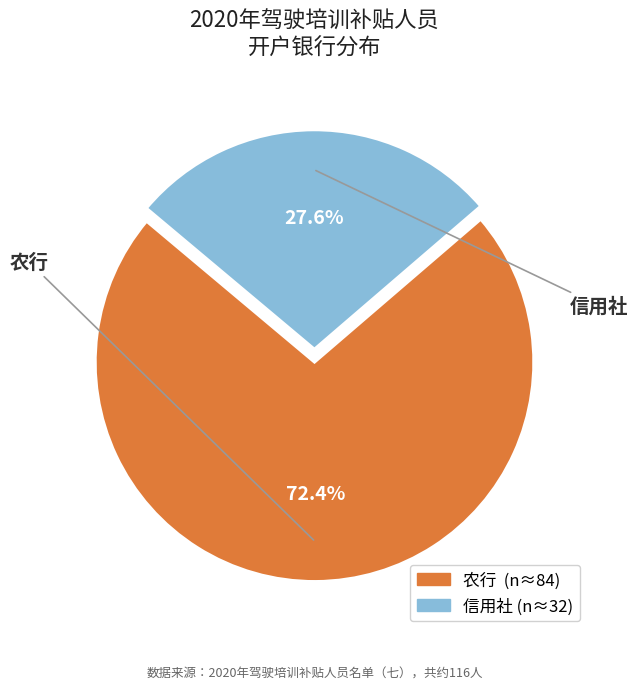

How many slices are in this pie chart?

2